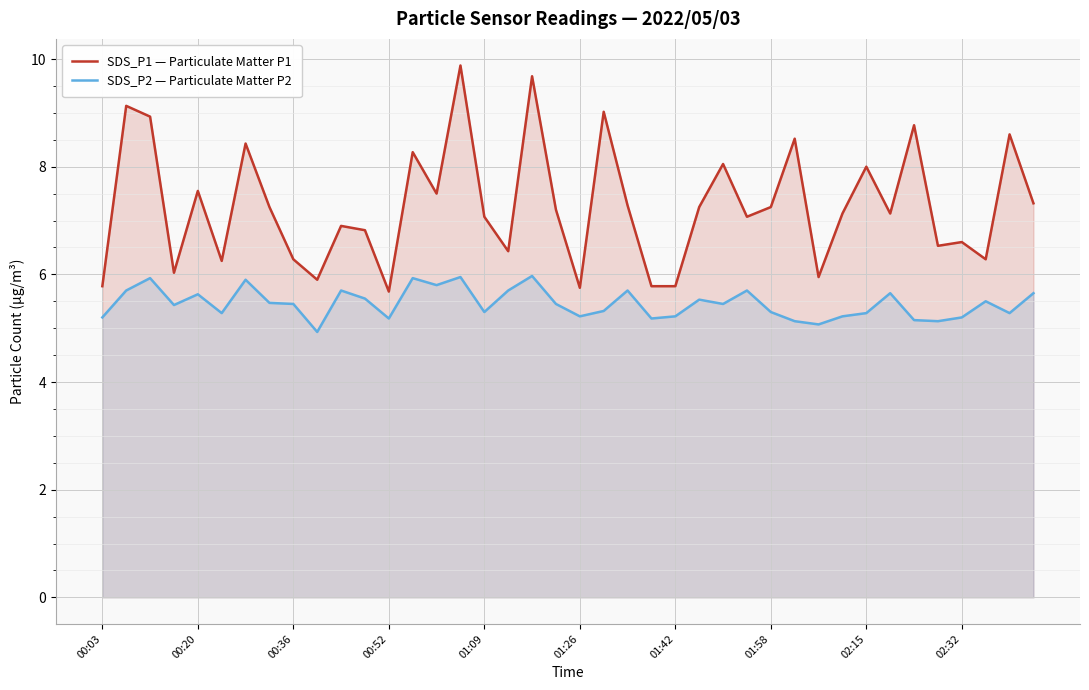

True or false: SDS_P1 — Particulate Matter P1 and SDS_P2 — Particulate Matter P2 cross at least once.

False